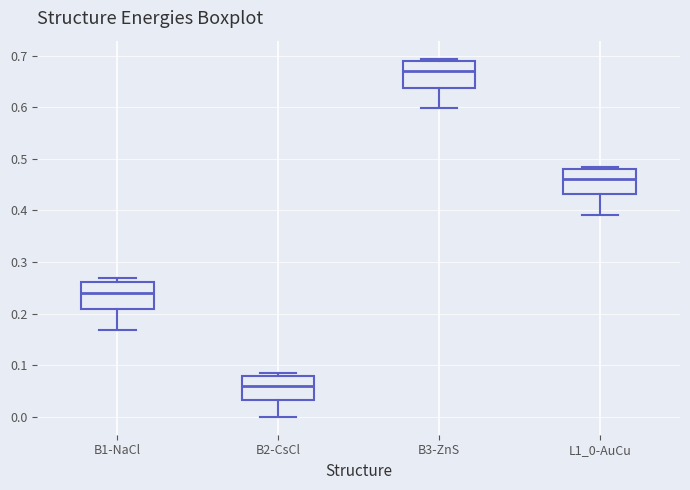

Which box's median line is the highest?

B3-ZnS